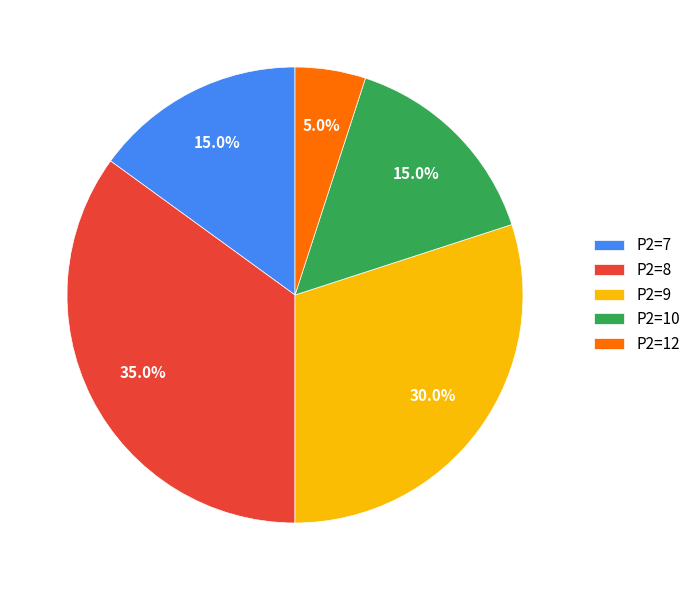

Between P2=7 and P2=9, which is larger?

P2=9